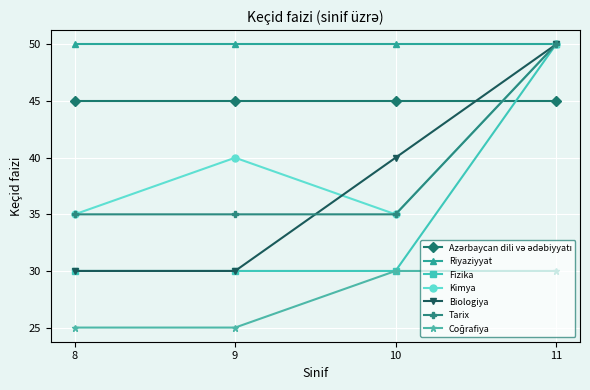

What is the difference between the maximum and minimum values in the Tarix series?

15